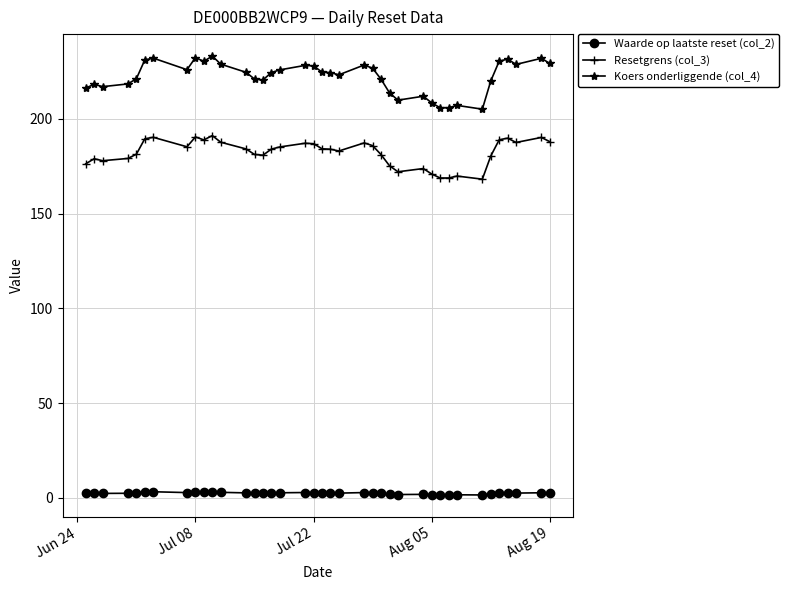

True or false: Resetgrens (col_3) has more than 1 interior local peaks.

True